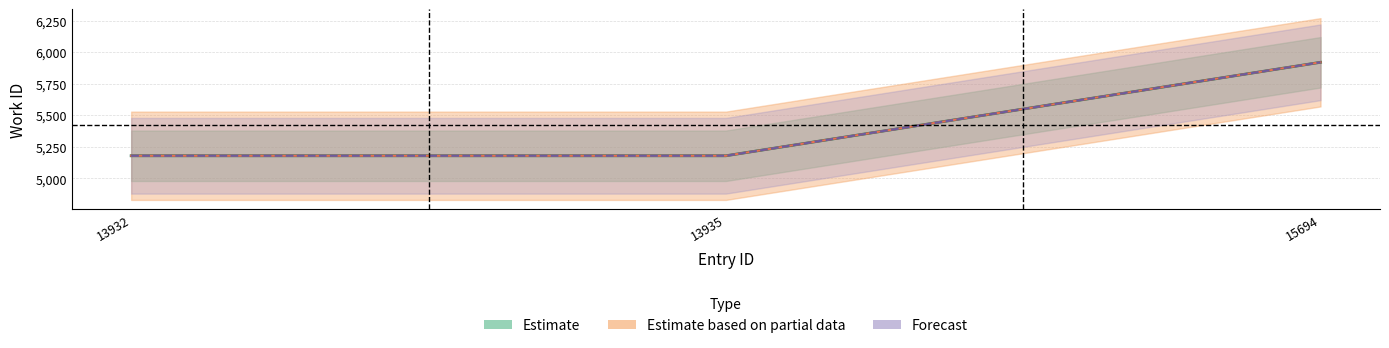

What is the sum of the Estimate values at 15694 and 13935?

11097